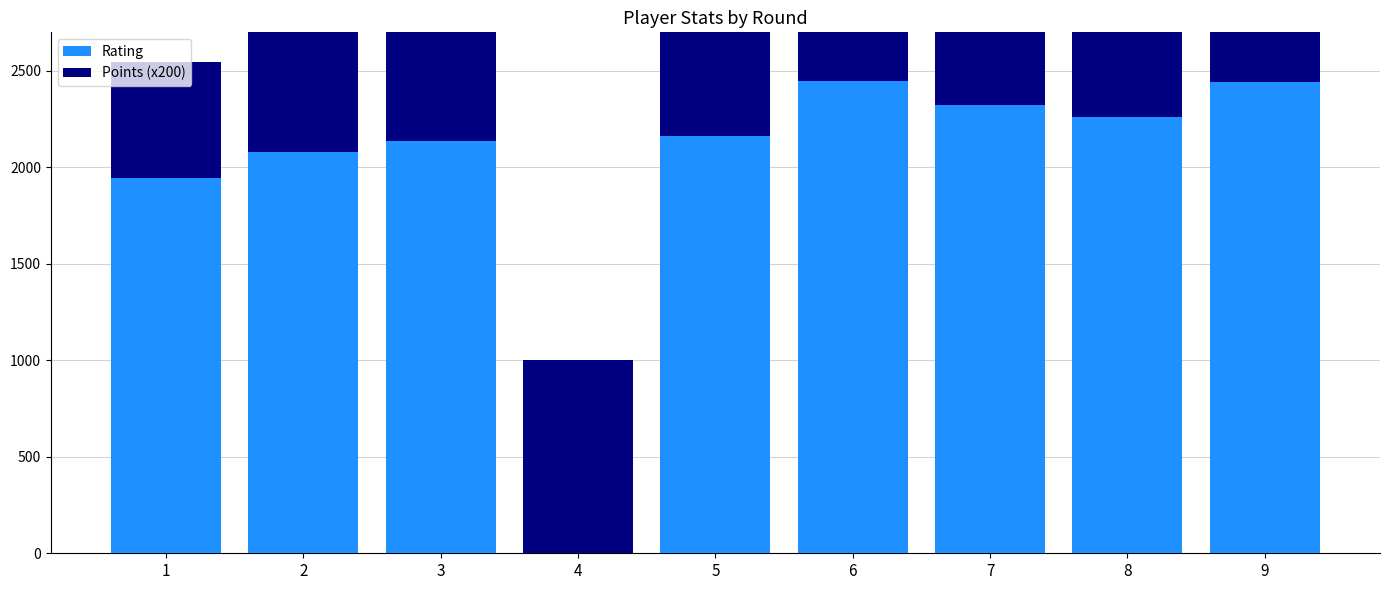

What is the difference between the maximum and minimum values in the Points (x200) series?

900